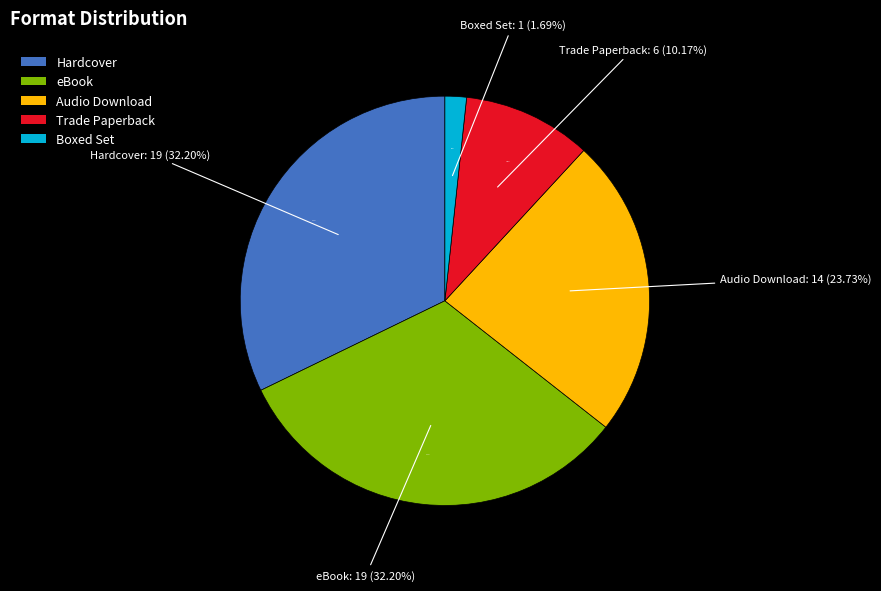

Is it true that Boxed Set is 2% of the pie?

True